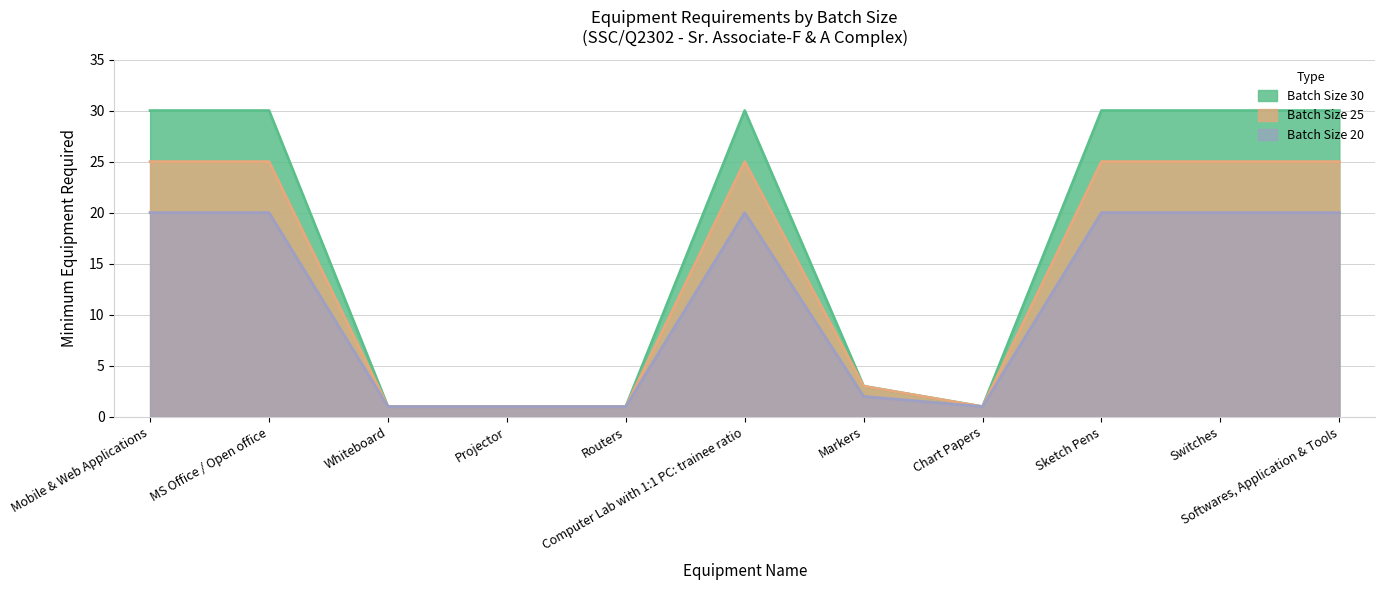

What is the maximum value shown in the chart?

30